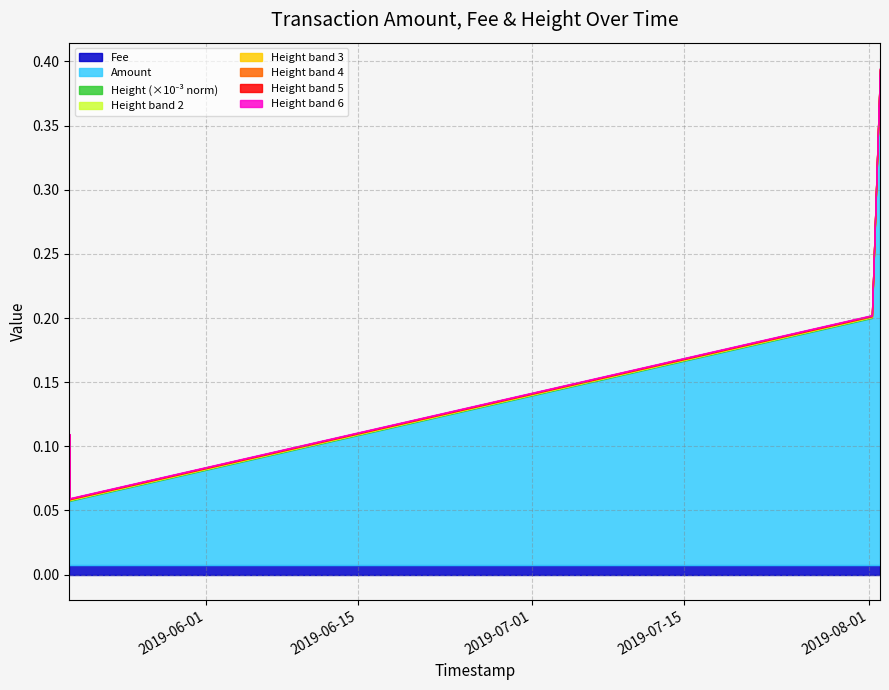

Rank the categories by Height_scaled value from lowest to highest.

2019-05-19 11:17:35, 2019-05-19 11:17:35, 2019-05-19 11:17:35, 2019-08-01 05:45:56, 2019-08-01 23:40:35